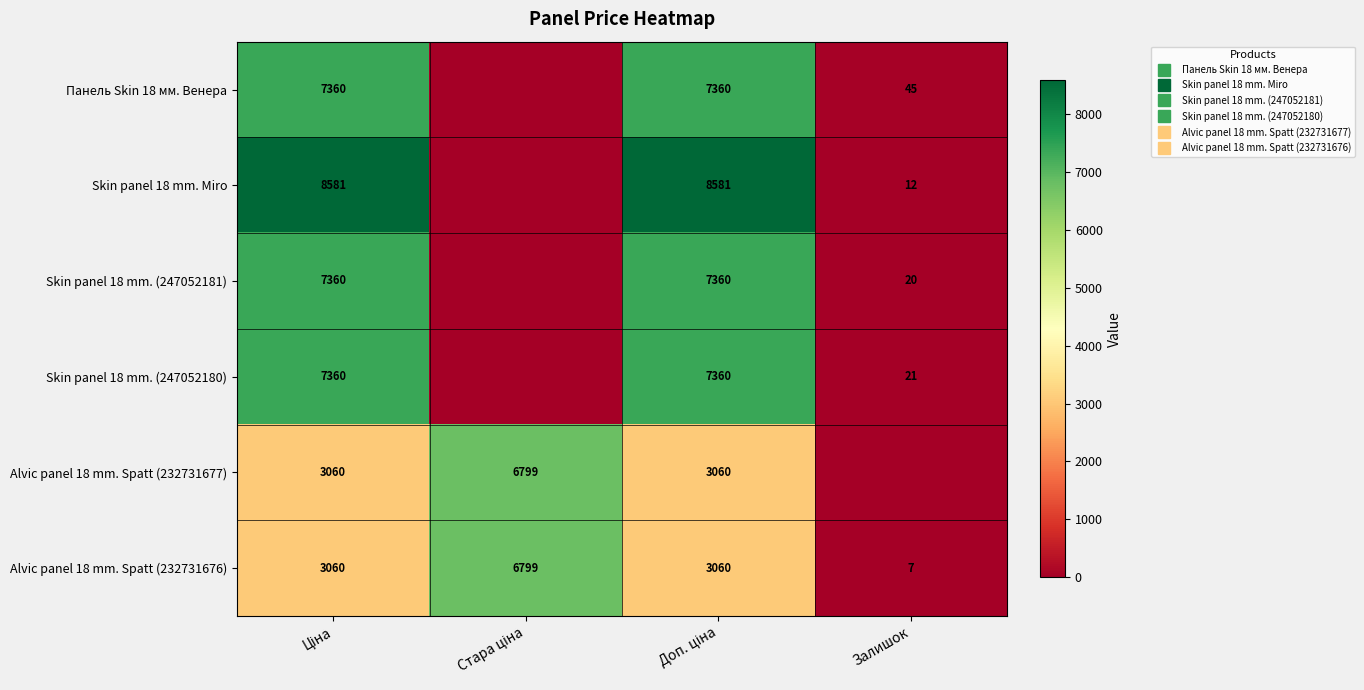

At how many categories does at least one series exceed 6027?

3